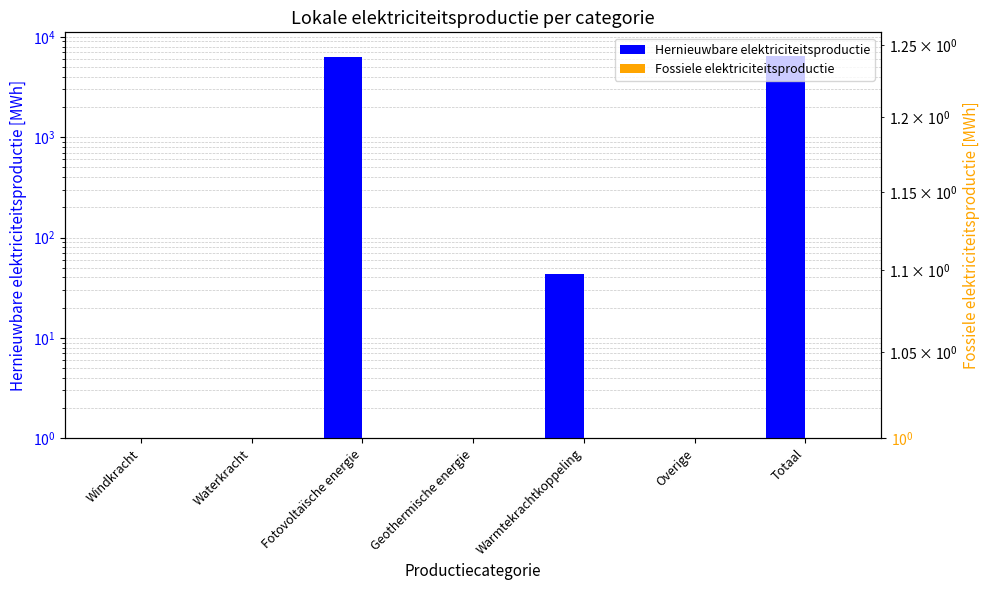

Rank the categories by Fossiele elektriciteitsproductie value from highest to lowest.

Windkracht, Waterkracht, Fotovoltaïsche energie, Geothermische energie, Warmtekrachtkoppeling, Overige, Totaal